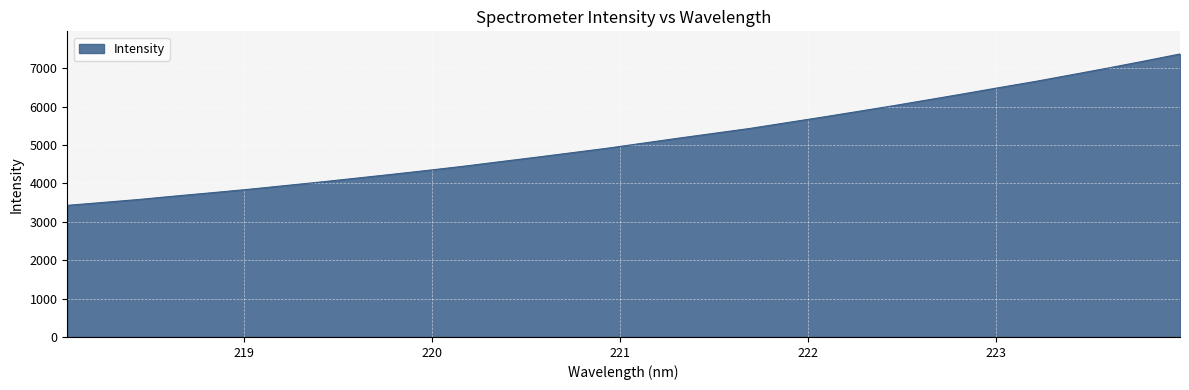

What is the smallest value displayed?

3428.0